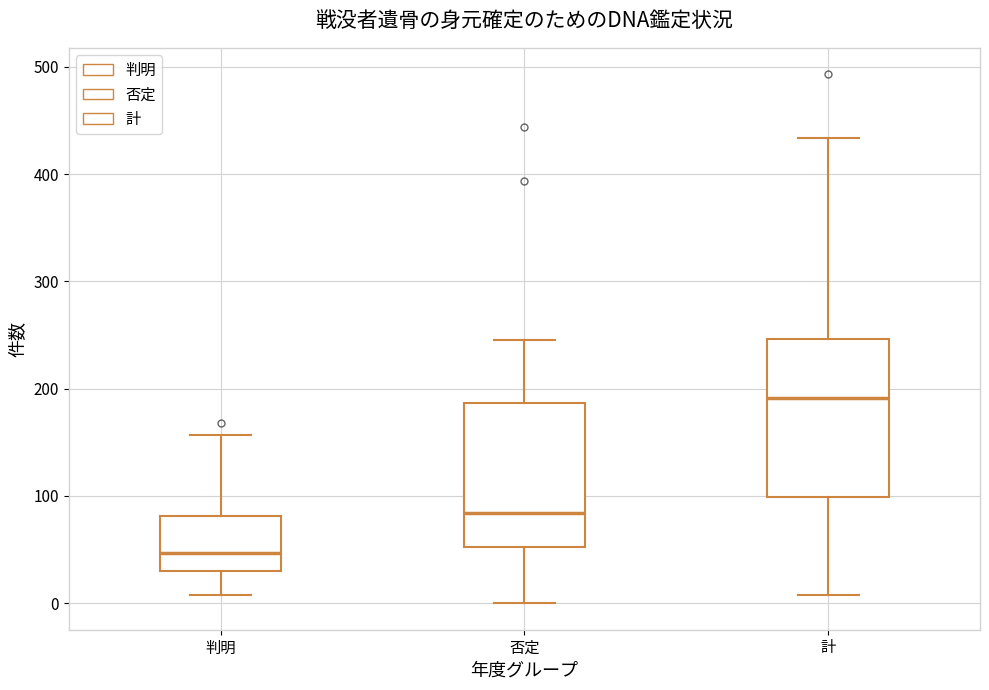

Which box has the lowest median line?

判明